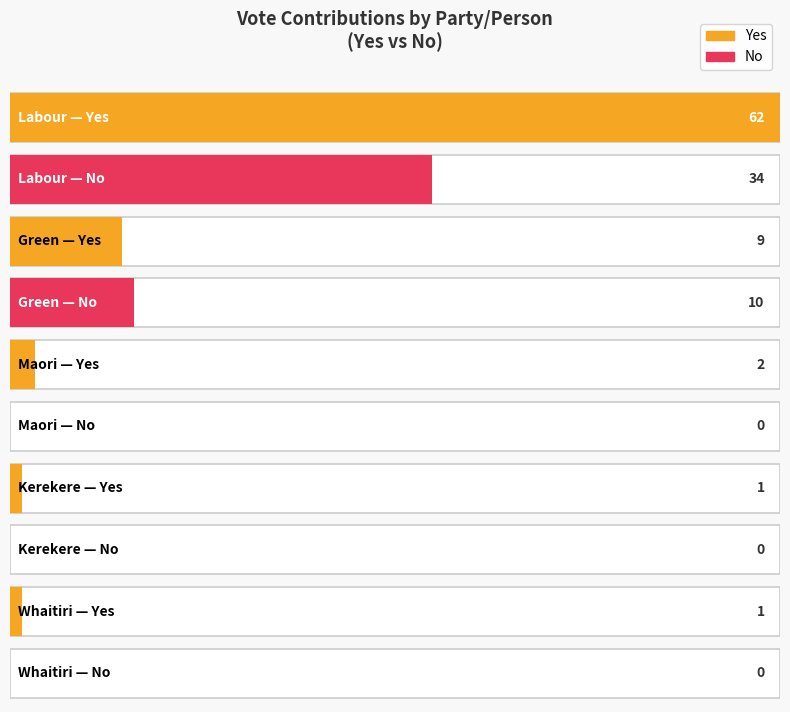

At which label is No closest to 17?

Green